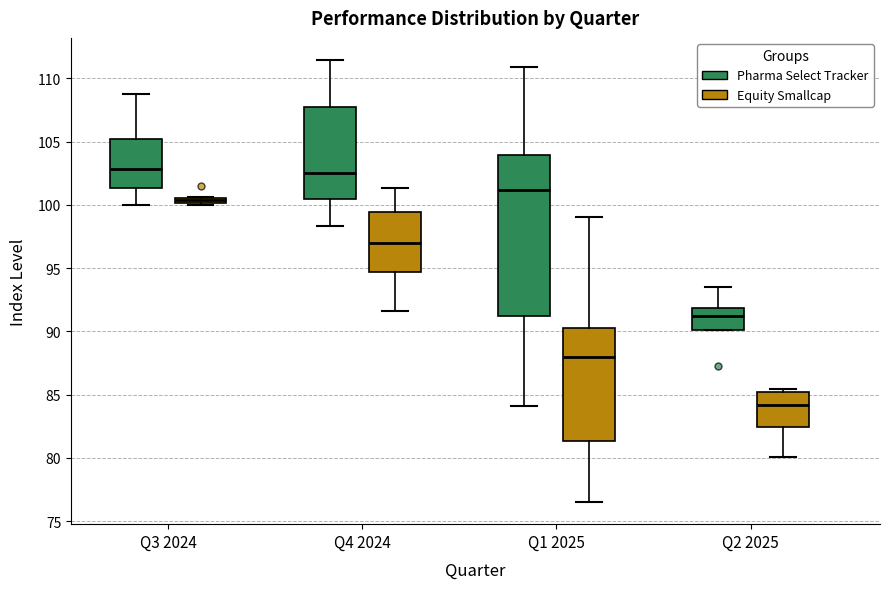

Where does the upper whisker of the box for Q4 2024 (Equity Smallcap) end on the y-axis? The values are not printed on the chart, so give them approximately, as read against the axis.

101.5